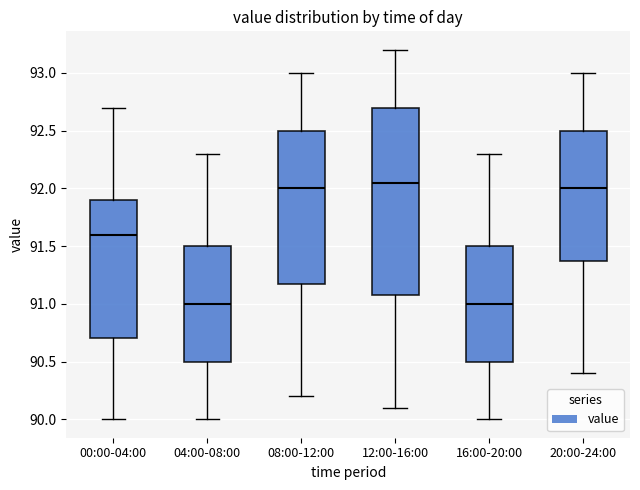

Reading left to right, read every box against the y-axis: the position of its median line, the range the box covers, and the ends of its whiskers. The values are not printed on the chart, so give them approximately, as read against the axis.

00:00-04:00: median 91.60, box 90.70 to 91.90, whiskers 90.00 to 92.70
04:00-08:00: median 91.00, box 90.50 to 91.50, whiskers 90.00 to 92.30
08:00-12:00: median 92.00, box 91.20 to 92.50, whiskers 90.20 to 93.00
12:00-16:00: median 92.05, box 91.10 to 92.70, whiskers 90.10 to 93.20
16:00-20:00: median 91.00, box 90.50 to 91.50, whiskers 90.00 to 92.30
20:00-24:00: median 92.00, box 91.40 to 92.50, whiskers 90.40 to 93.00